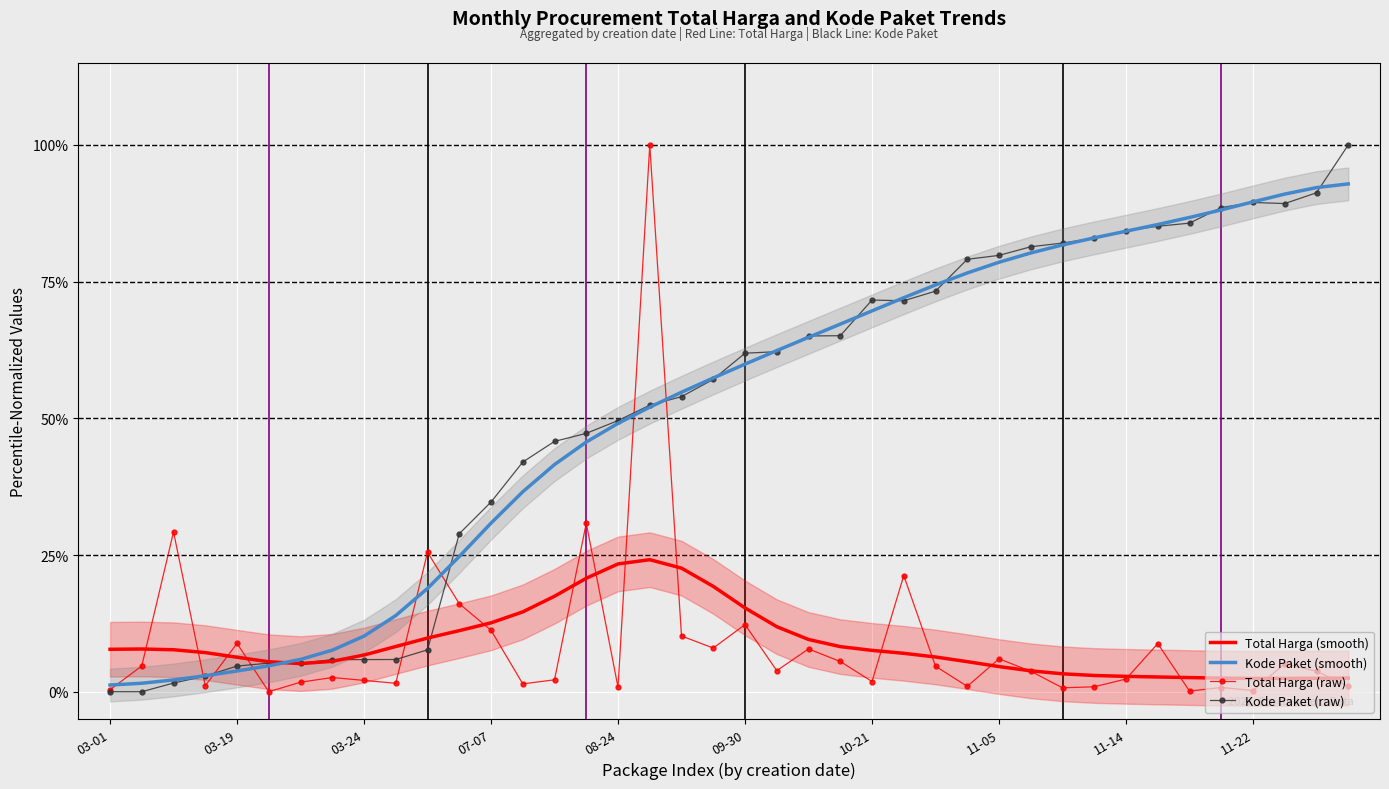

What is the difference between the Kode Paket (smooth) values at 33 and 25?

13.4